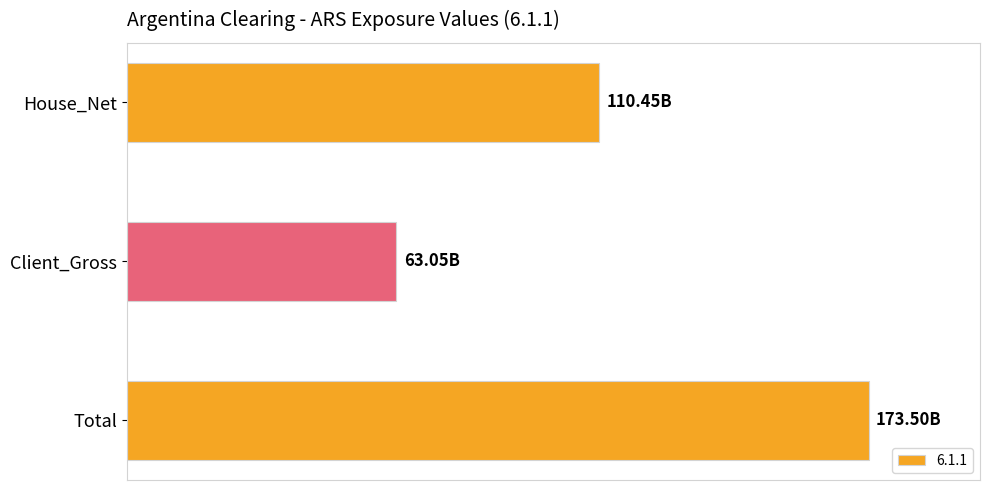

What is the average value?

115666109405.0